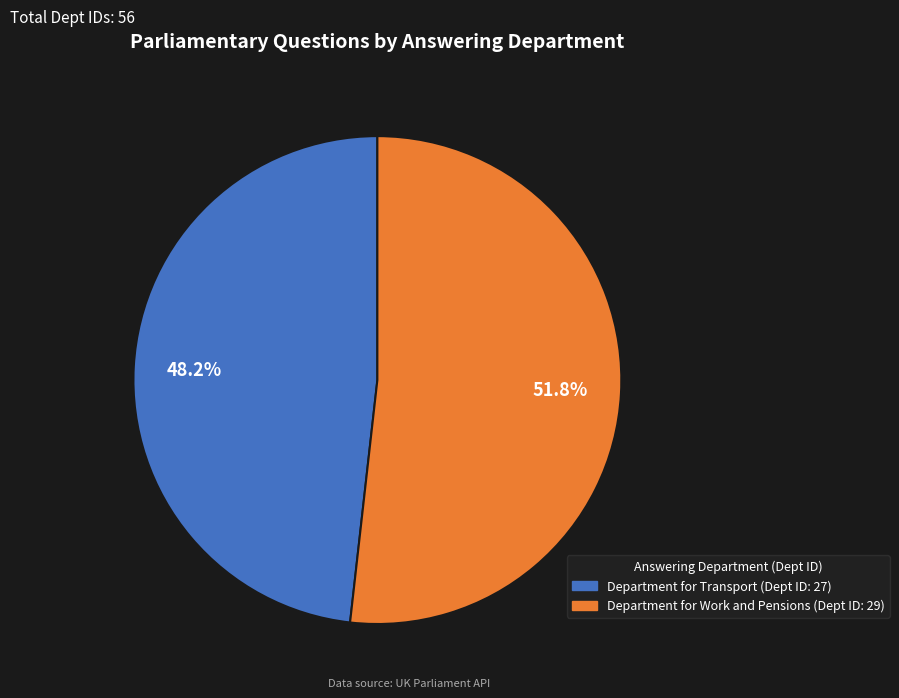

Count the number of slices in the pie.

2